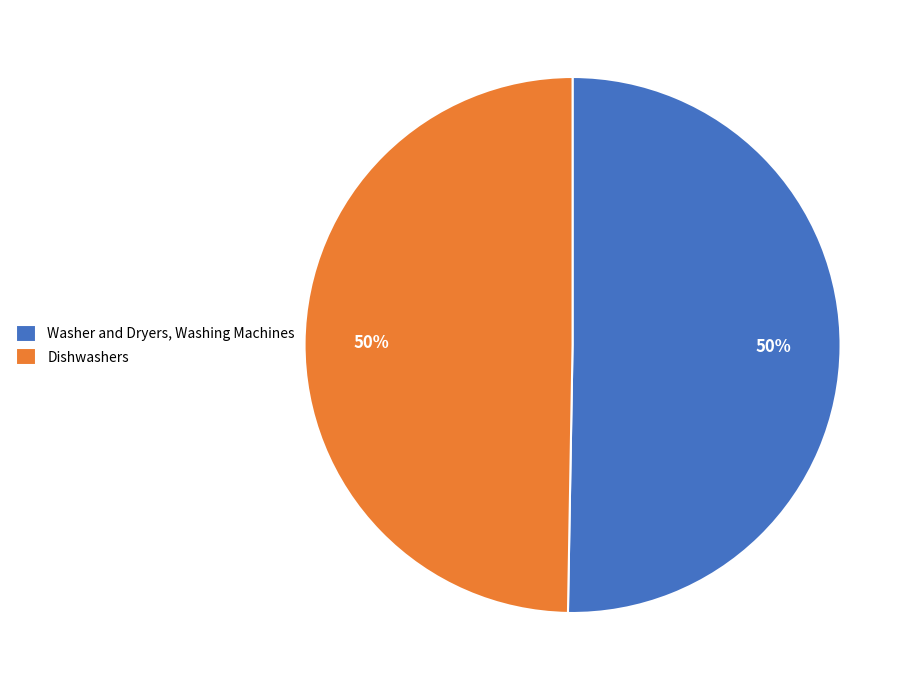

Combined, do Dishwashers and Washer and Dryers, Washing Machines account for over 50%?

Yes